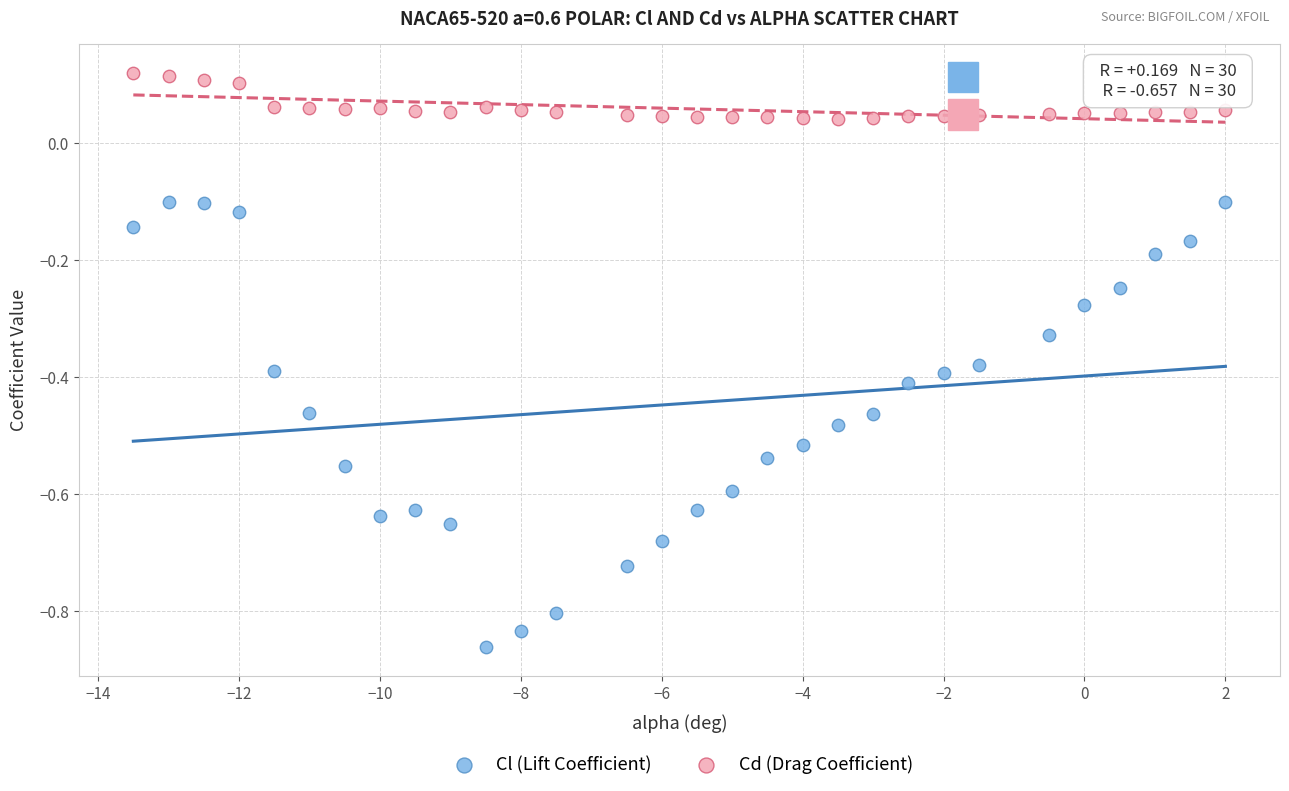

Which series has the largest Y range (max minus min)?

Cl (Lift Coefficient)